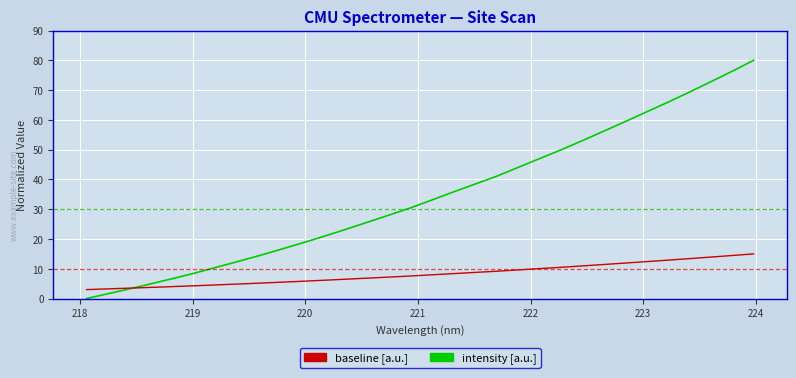

Does the chart display data point markers on the line(s)?

No